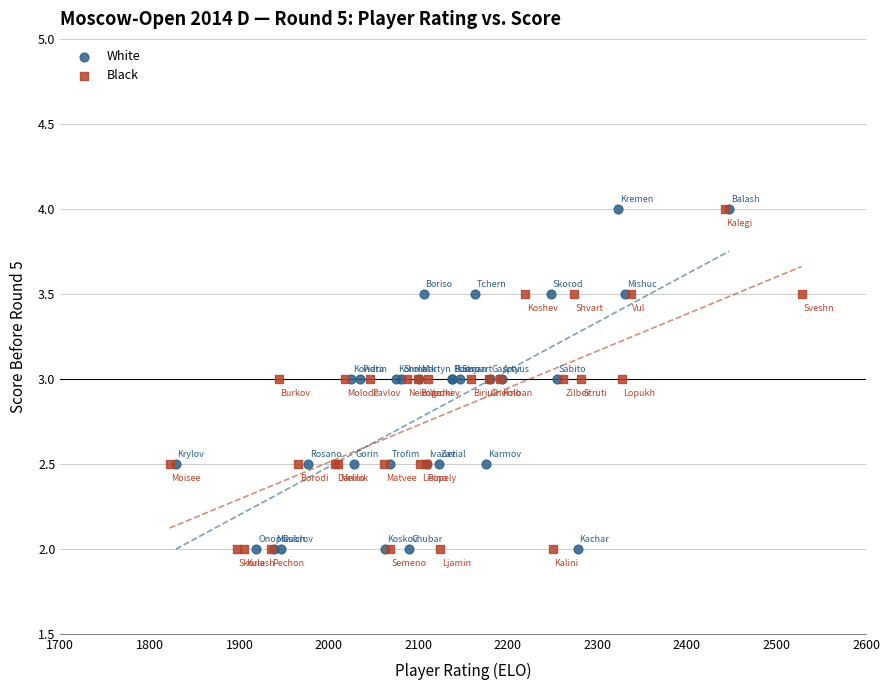

What are all the series names shown in the legend?

White, Black